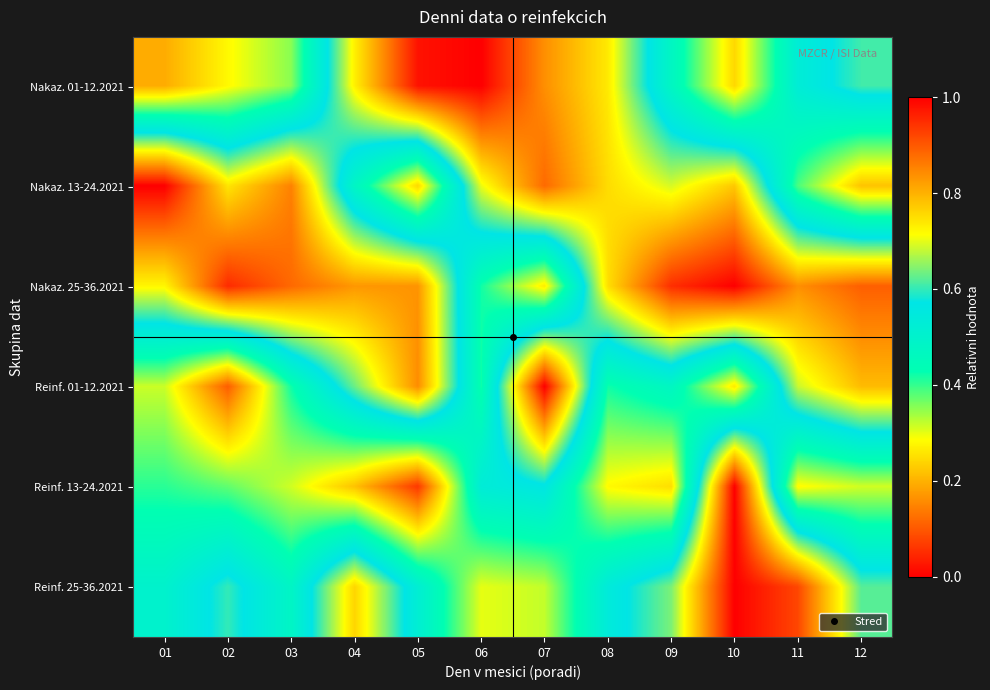

Rank the series by their maximum value, from lowest to highest.

Nakaz. 01-12.2021, Nakaz. 13-24.2021, Nakaz. 25-36.2021, Reinf. 01-12.2021, Reinf. 13-24.2021, Reinf. 25-36.2021